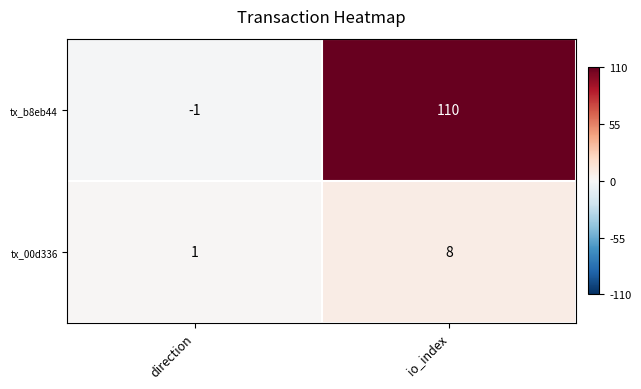

What is the maximum value for tx_00d336?

8